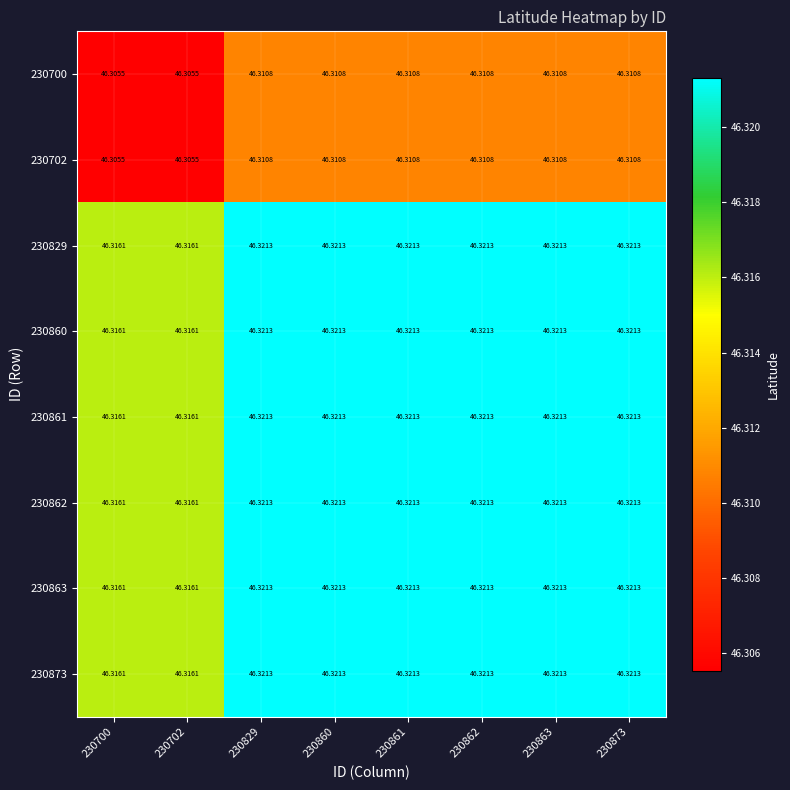

How many data points does each series have?

8